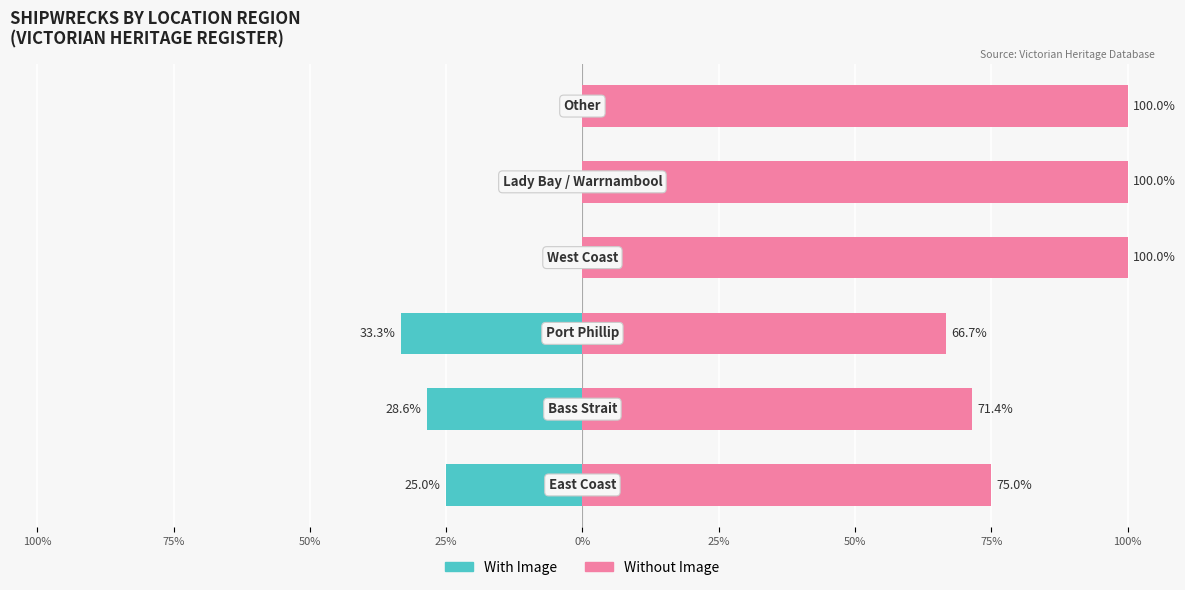

What is the label of the 1st bar from the right?

25%